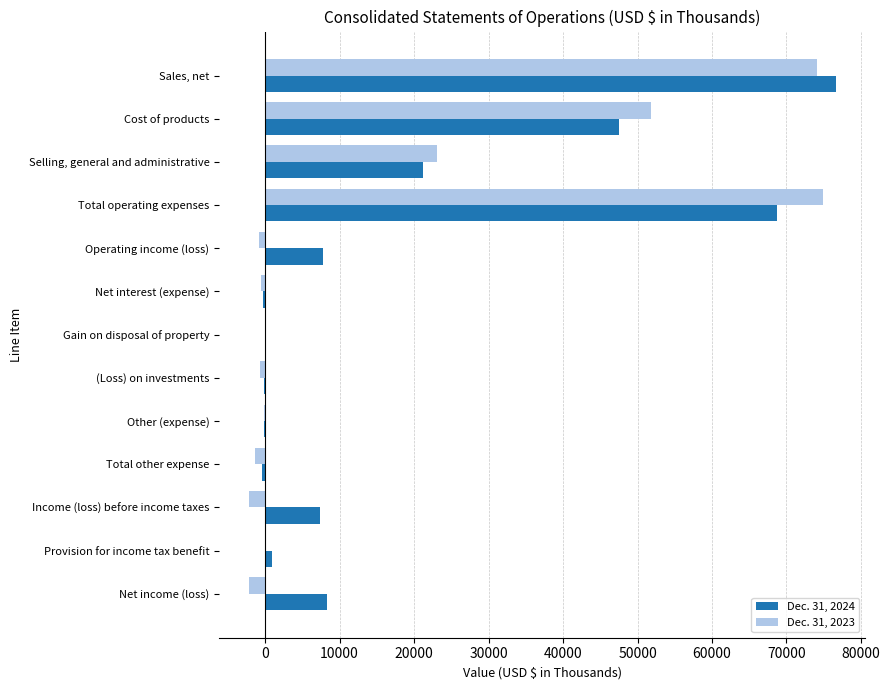

What is the highest value of the Dec. 31, 2024 series?

76592